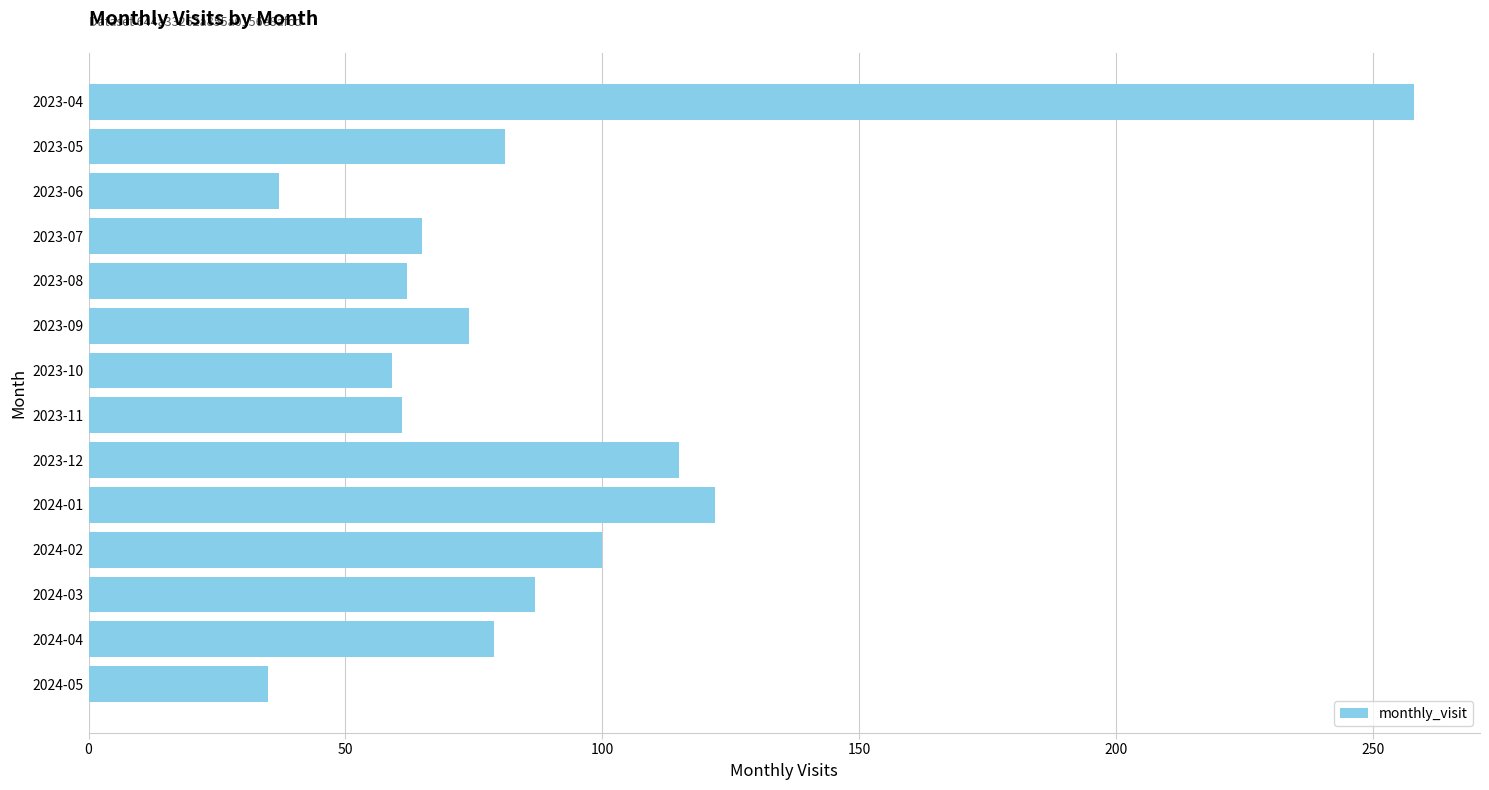

The chart shows a value of 62 at 2023-08. True or false?

True